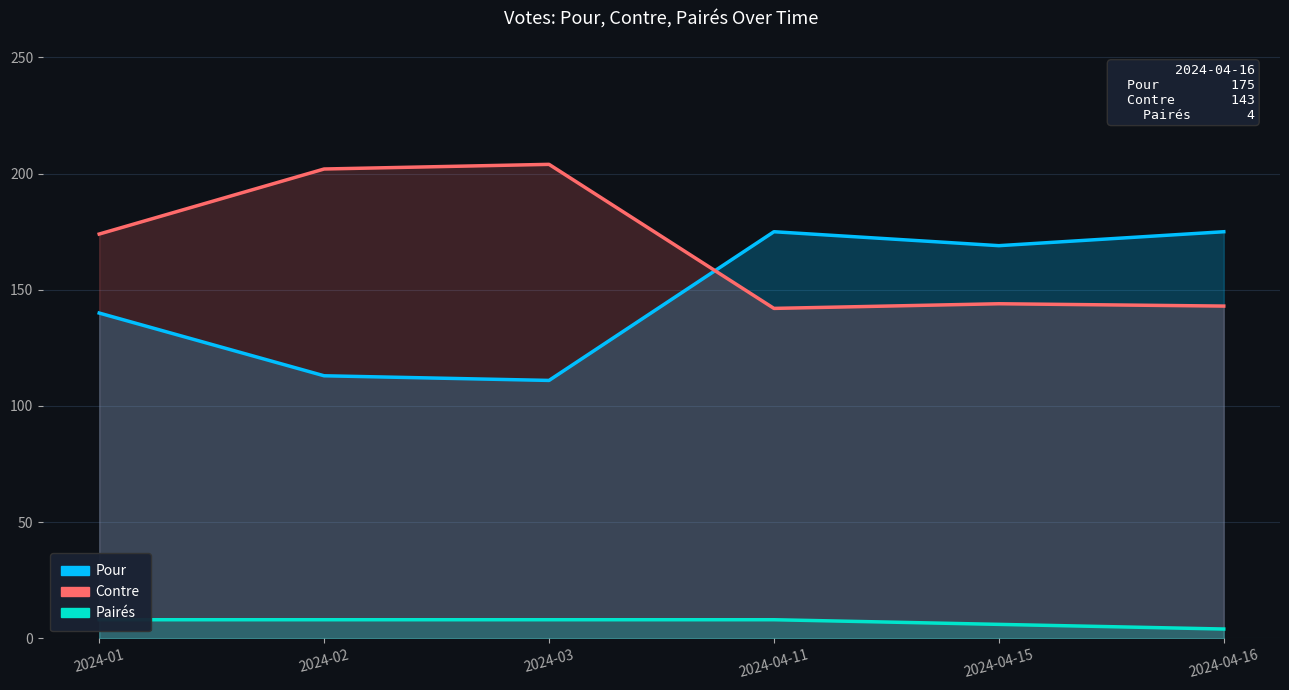

Reading left to right, what are all the values shown in this chart?

Pour: 140	113	111	175	169	175
Contre: 174	202	204	142	144	143
Pairés: 8	8	8	8	6	4